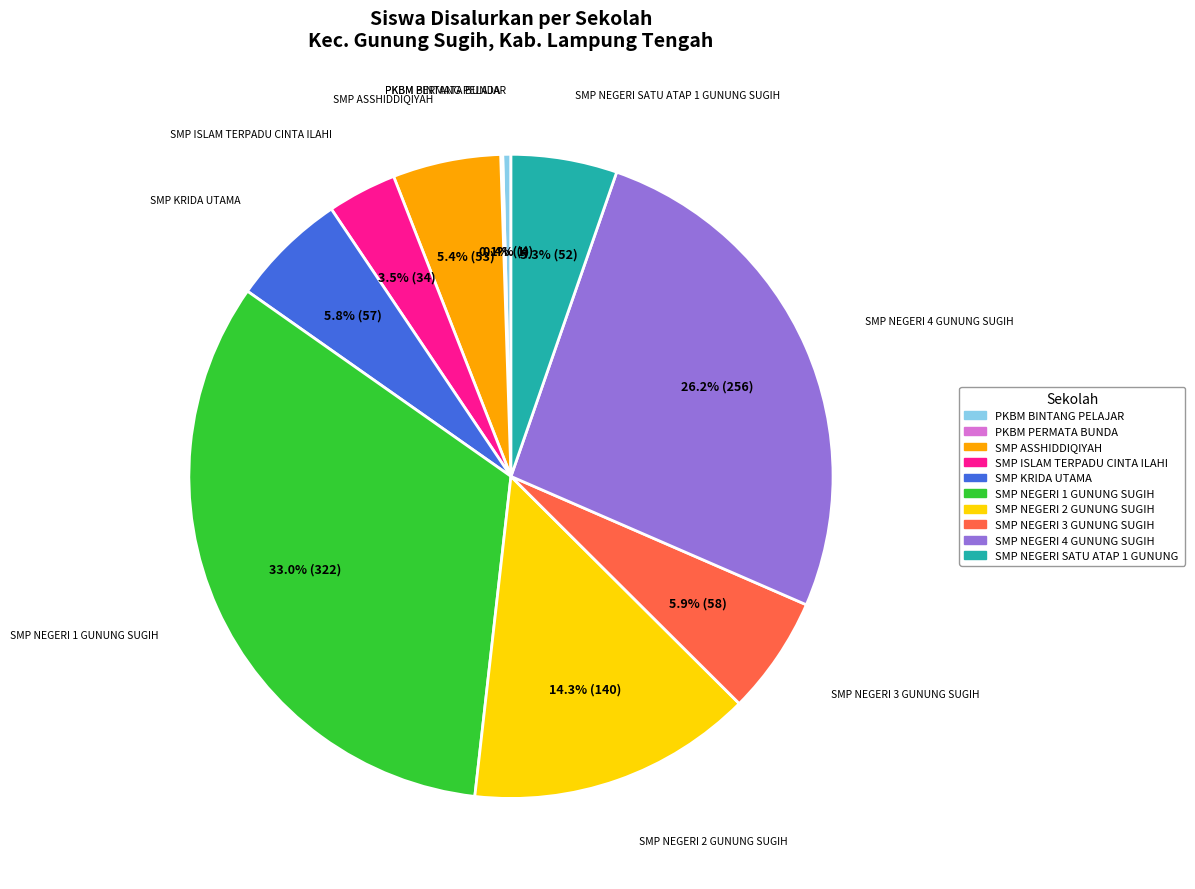

Which category has the biggest portion of the pie?

SMP NEGERI 1 GUNUNG SUGIH